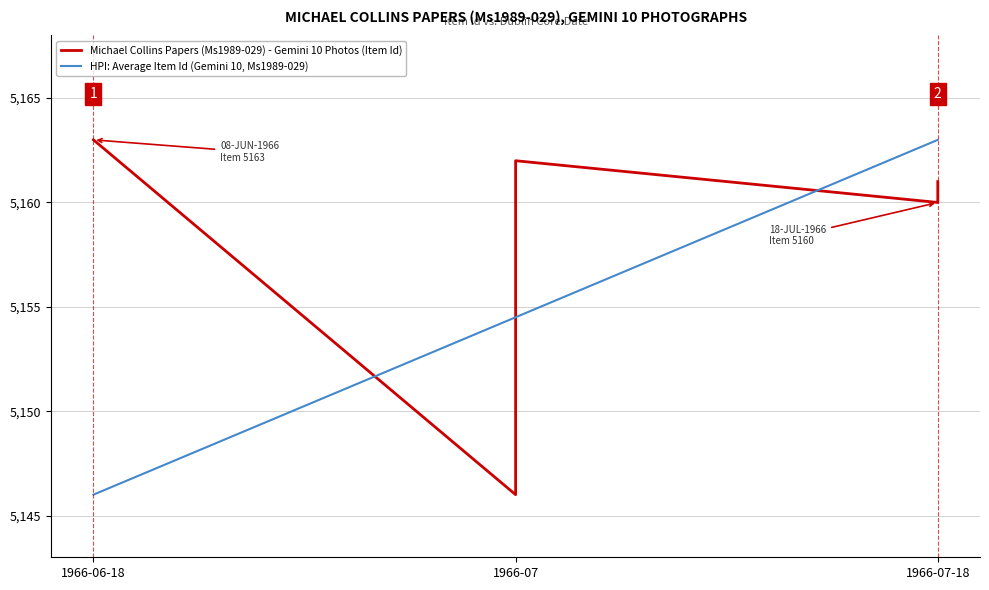

What is the difference between the maximum and minimum values in the HPI: Average Item Id (Gemini 10, Ms1989-029) series?

17